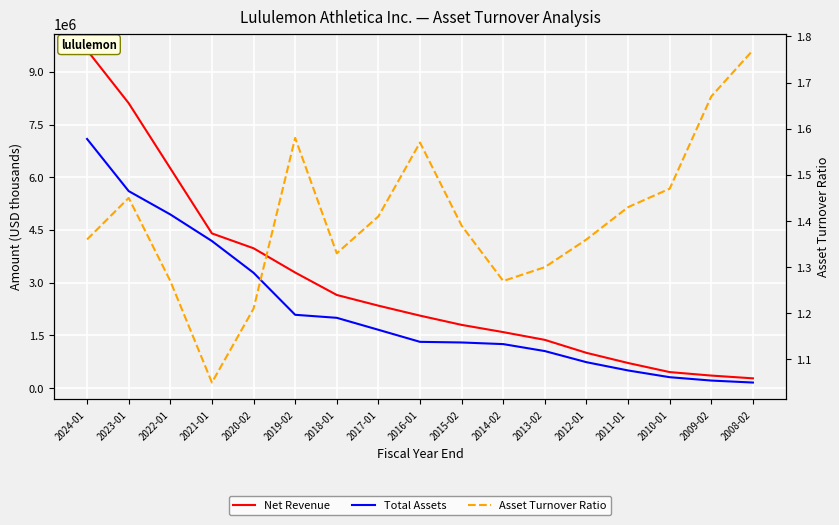

List the series in order of their overall mean, highest first.

Net Revenue, Total Assets, Asset Turnover Ratio